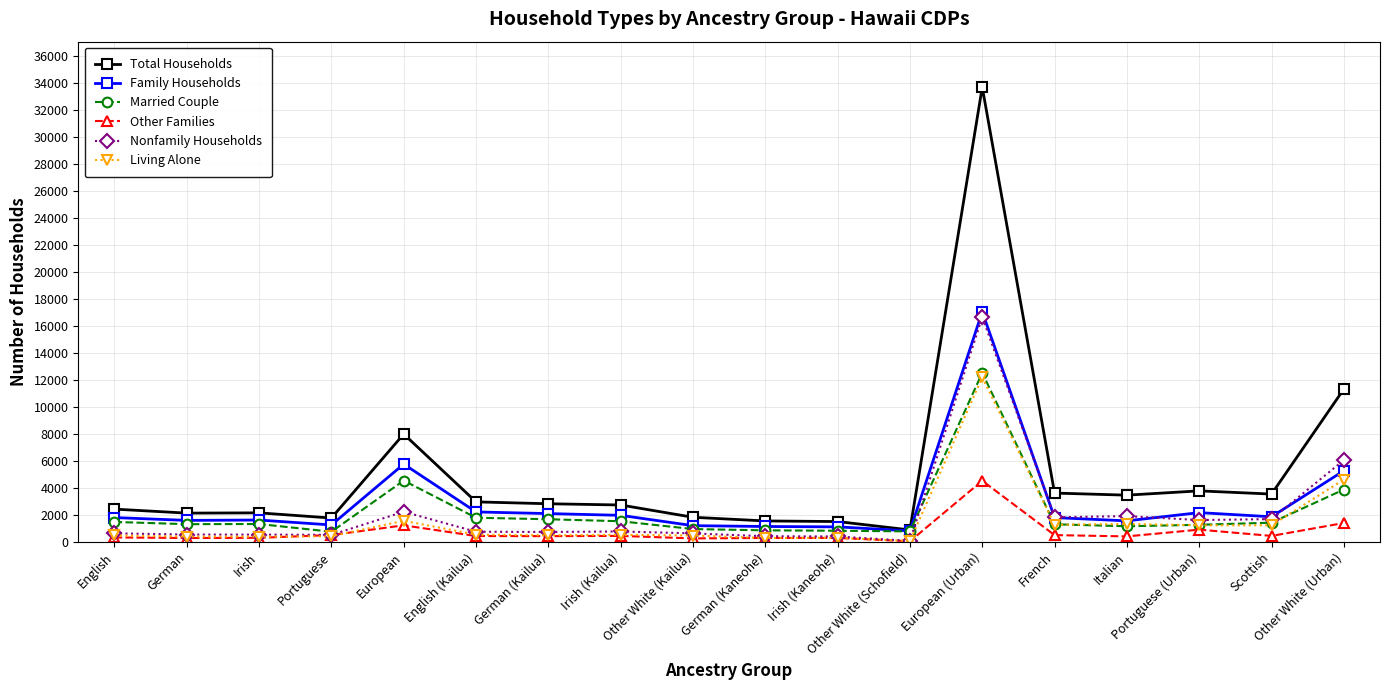

Between Irish and Portuguese (Urban), which series saw the biggest shift?

Total Households